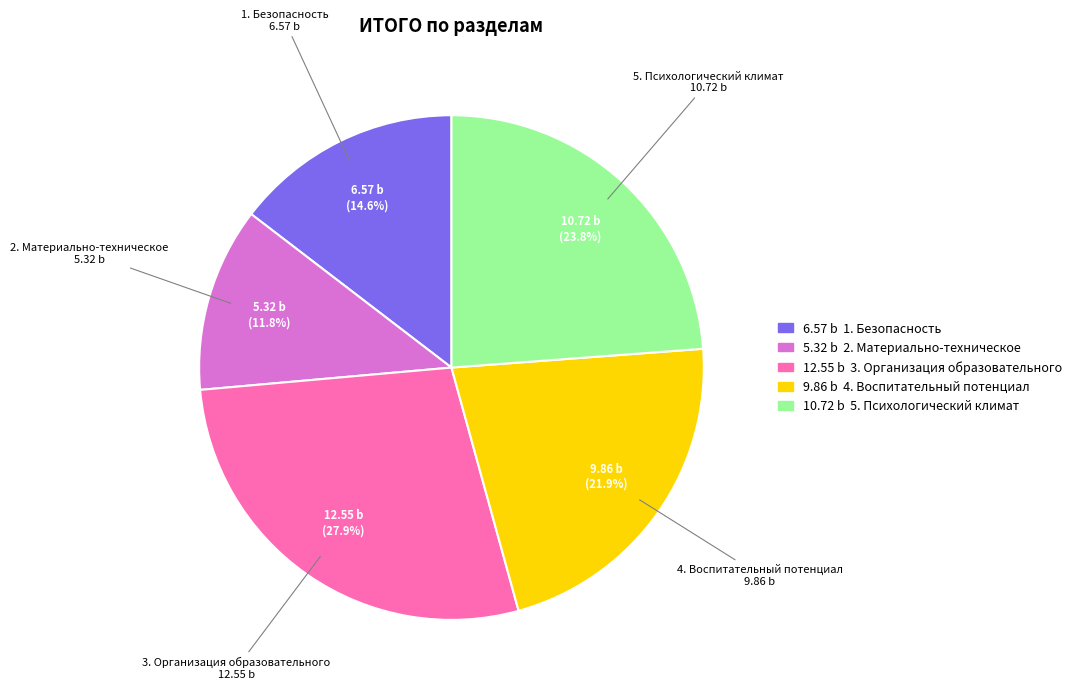

To the nearest percent, what is the difference between the 2. Материально-техническое and 4. Воспитательный потенциал slice percentages?

10%